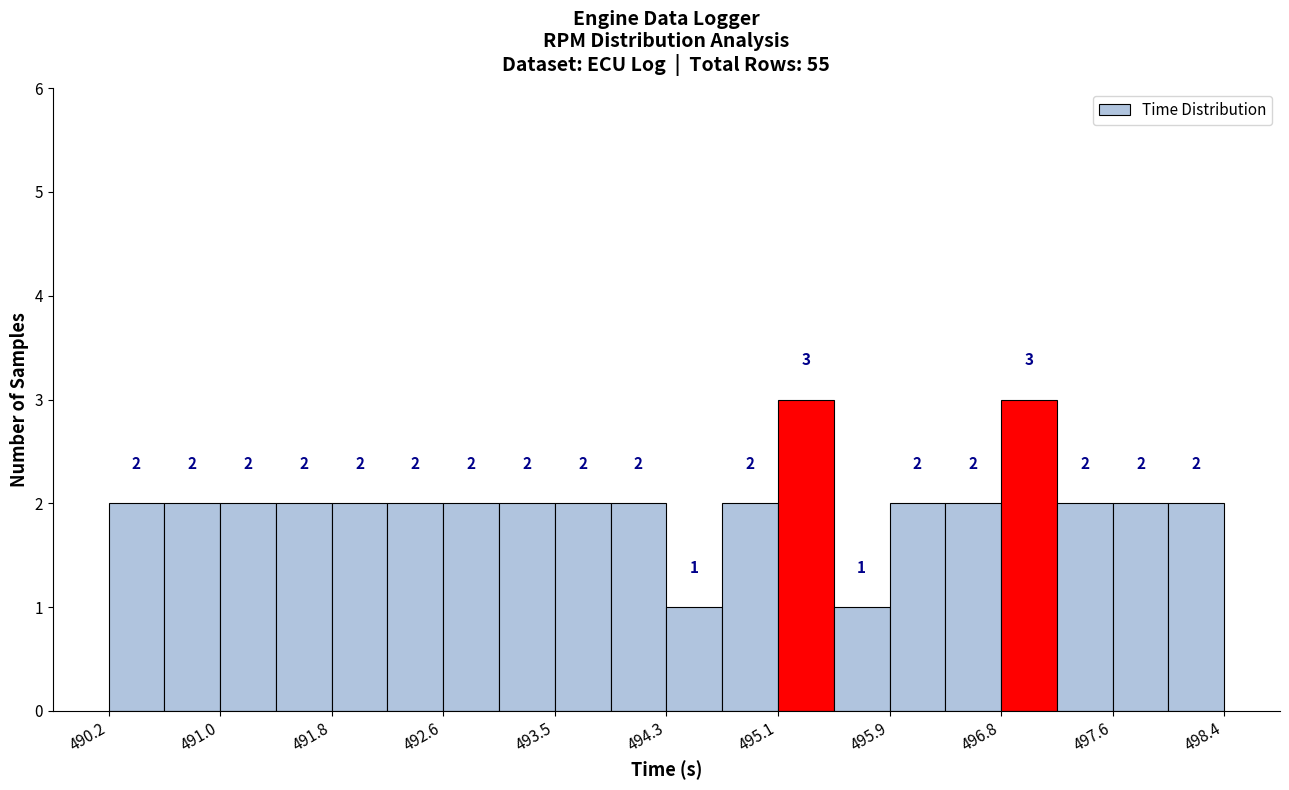

How tall is the bar that spans 493.0 to 493.5 on the x-axis? The bar edges are not printed on the chart, so give them approximately, as read against the axis.

2